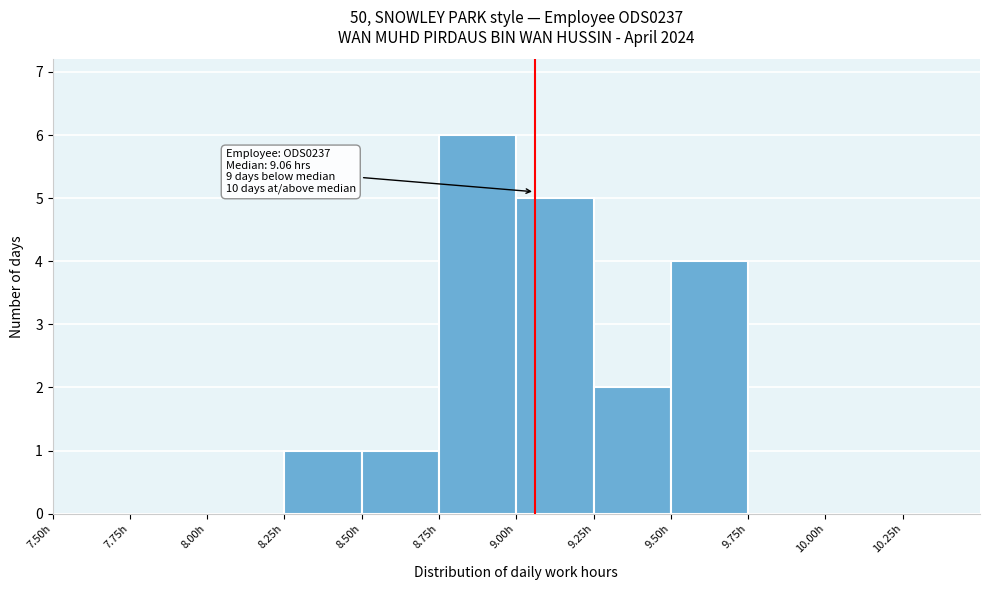

Over which range of the x-axis is the bar tallest?

8.75 to 9.00